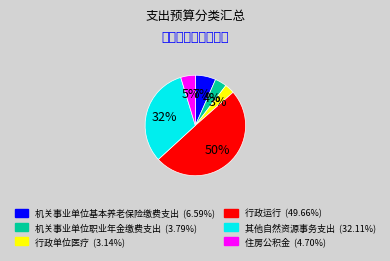

How many segments does this pie chart have?

6